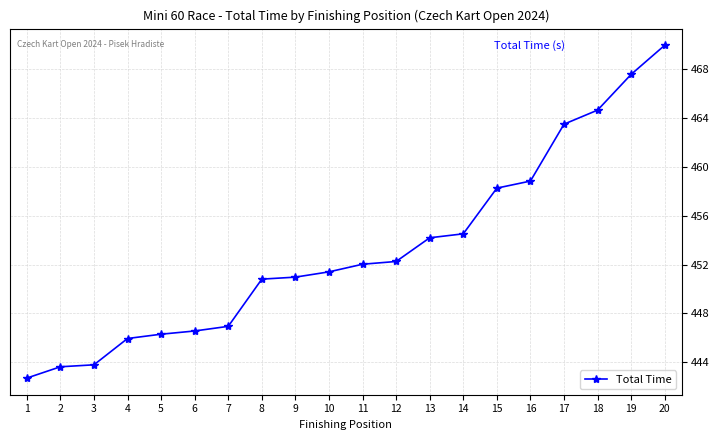

How many data points does each series have?

20